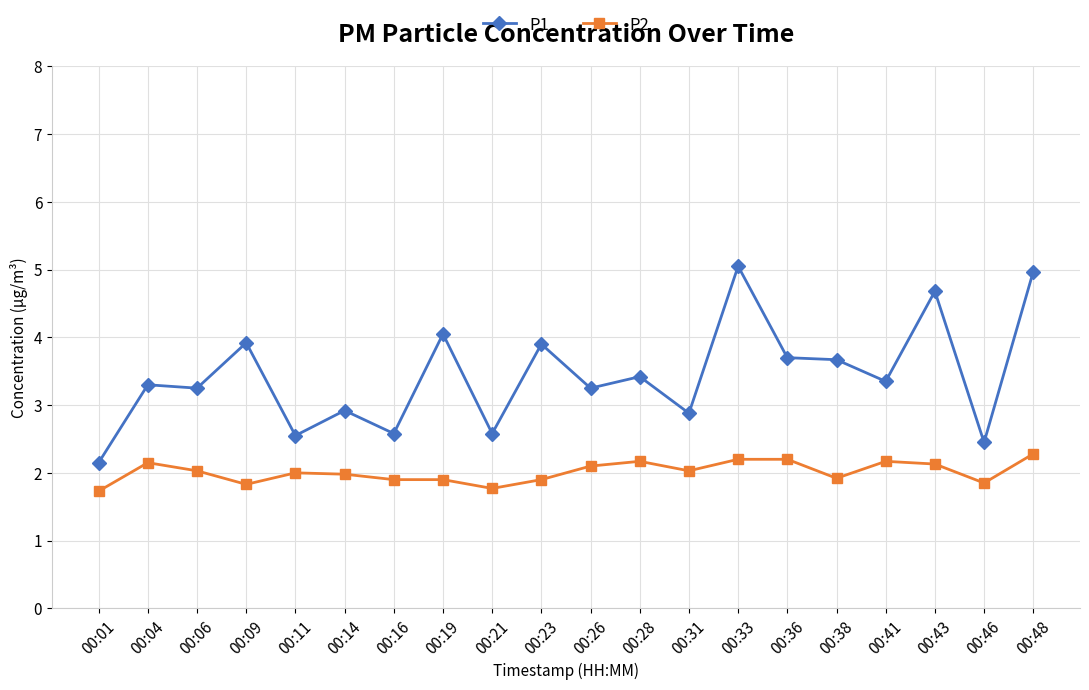

True or false: P1 and P2 intersect in this chart.

False